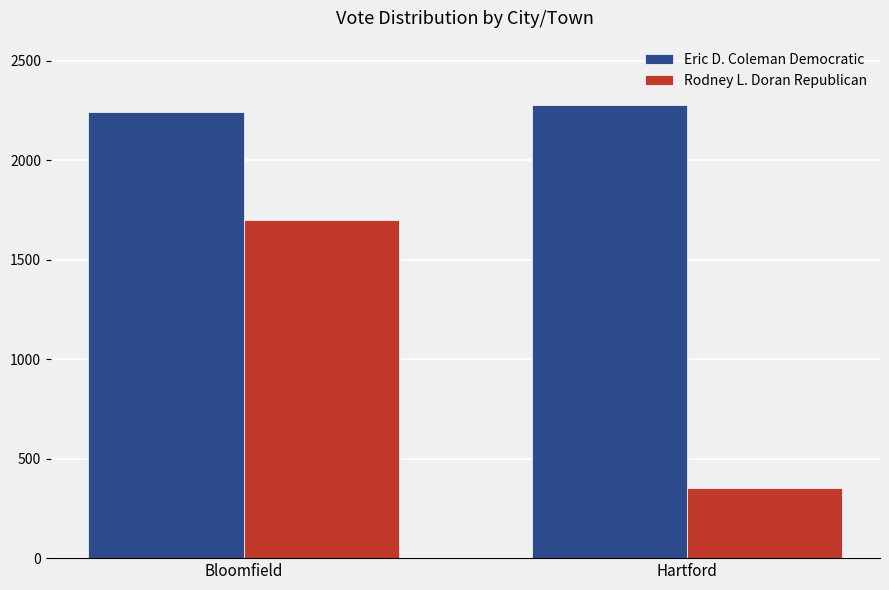

True or false: Rodney L. Doran Republican has a value of 173 at Hartford.

False